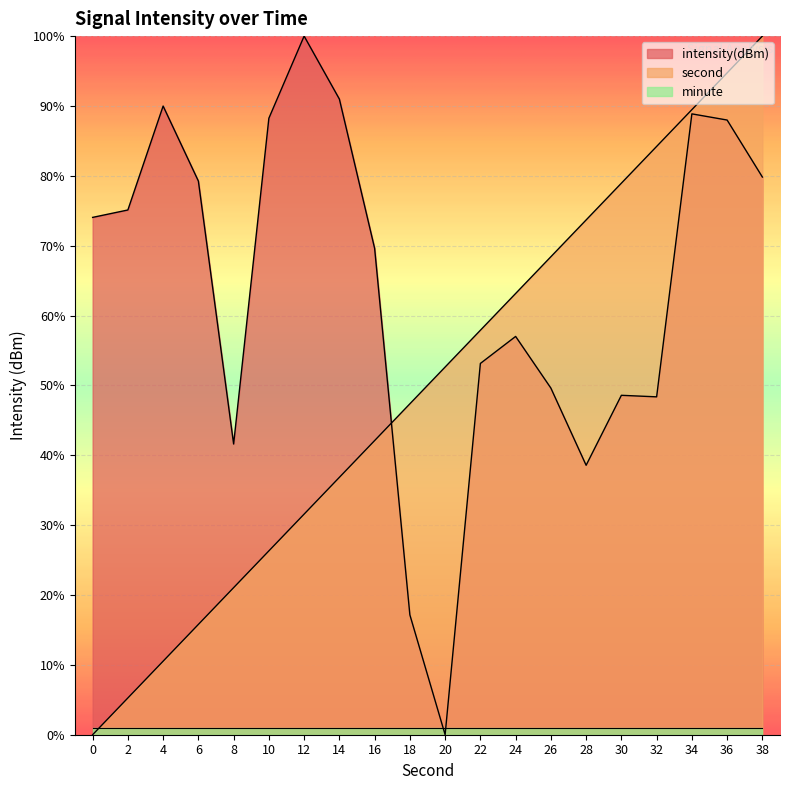

Is the value of intensity(dBm) at 22 greater than the value of second at 4?

Yes